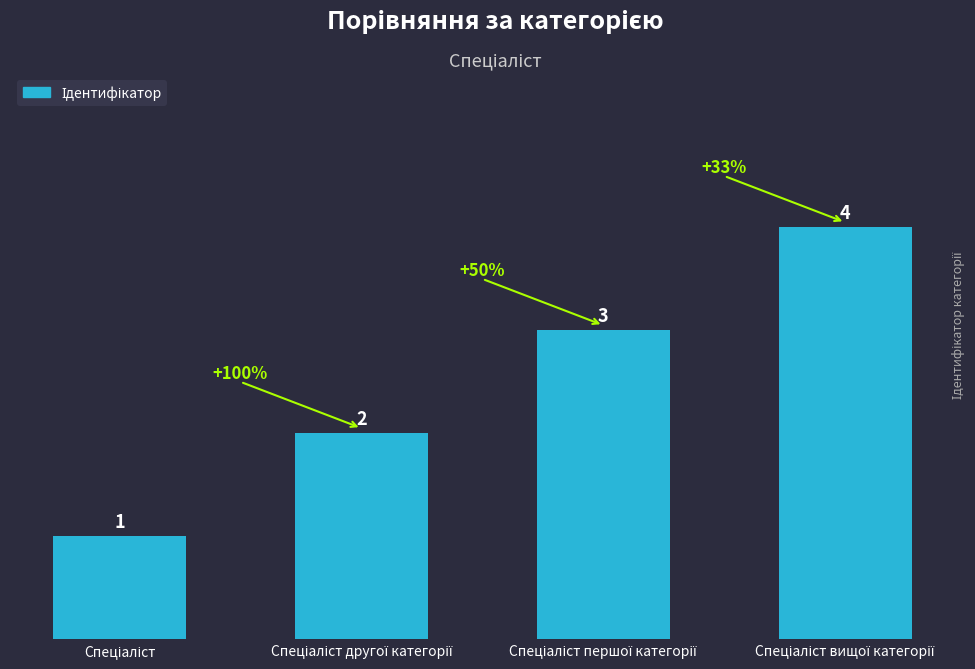

What is the value of the 3rd bar from the left?

3